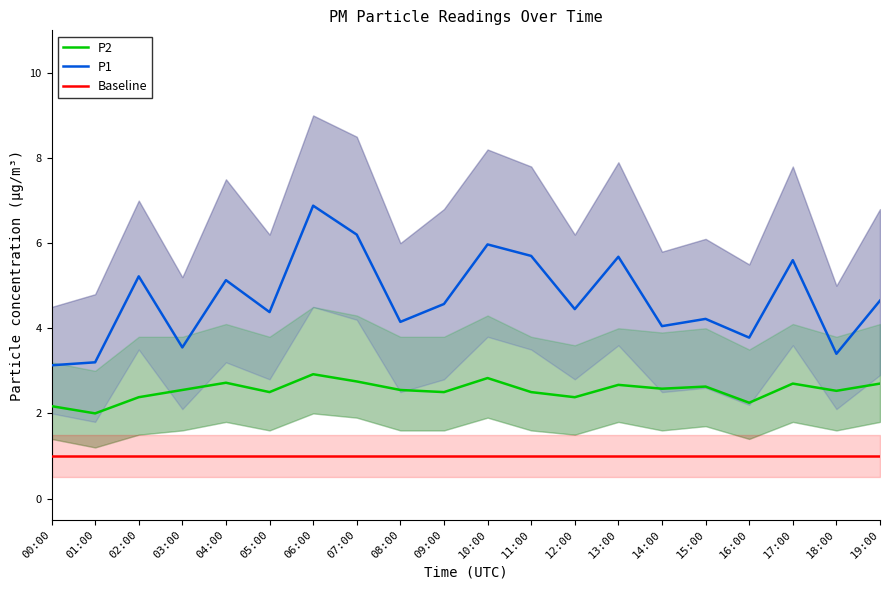

True or false: P2 has a value of 2.0 at 01:00.

True